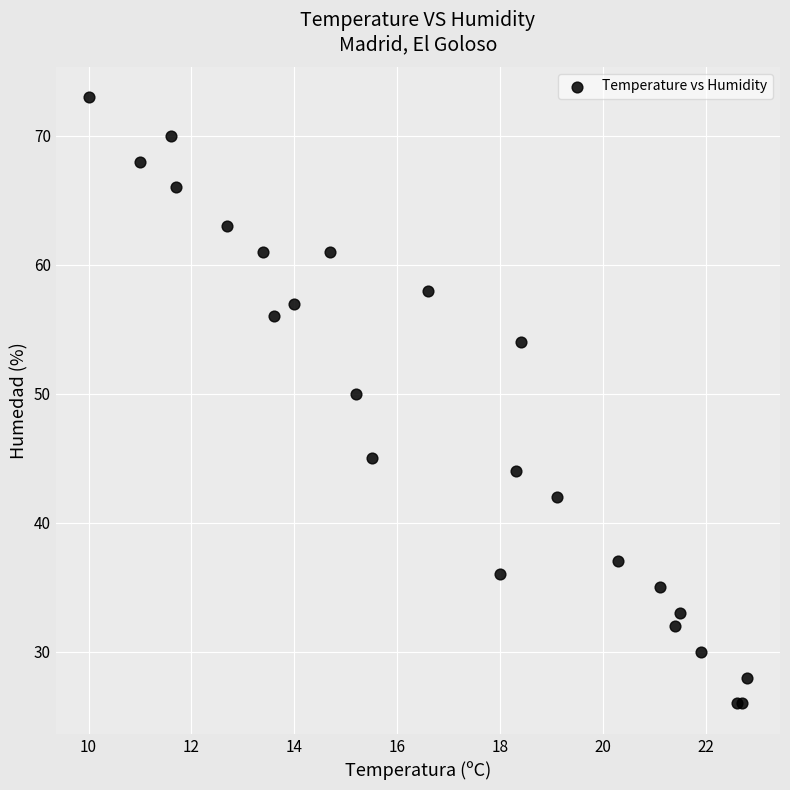

What Y value in the scatter plot is closest to 49?

50